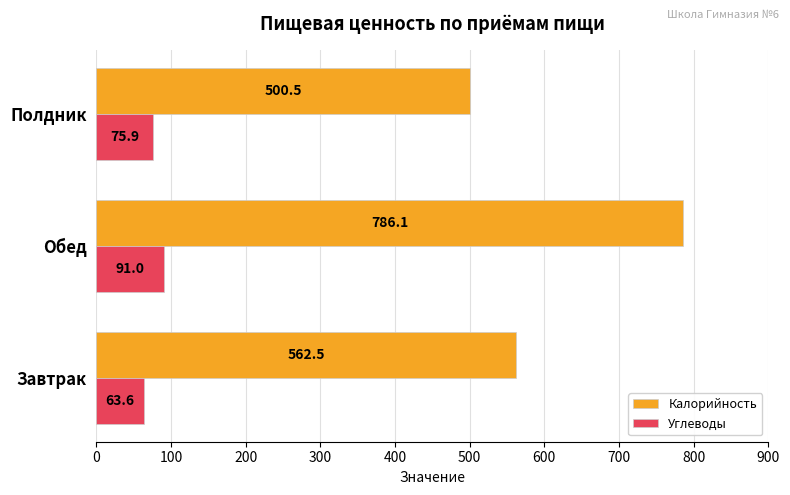

Where is Калорийность nearest to the value 643?

Завтрак